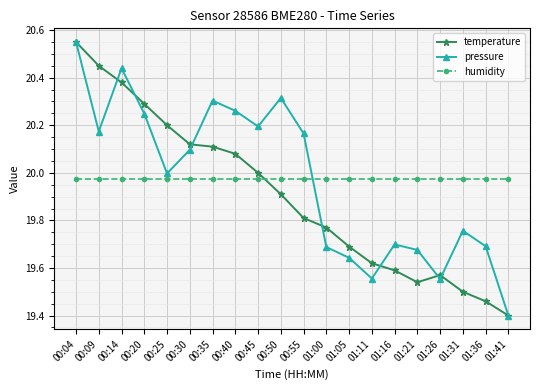

Which series changed the most between 00:35 and 00:45?

temperature